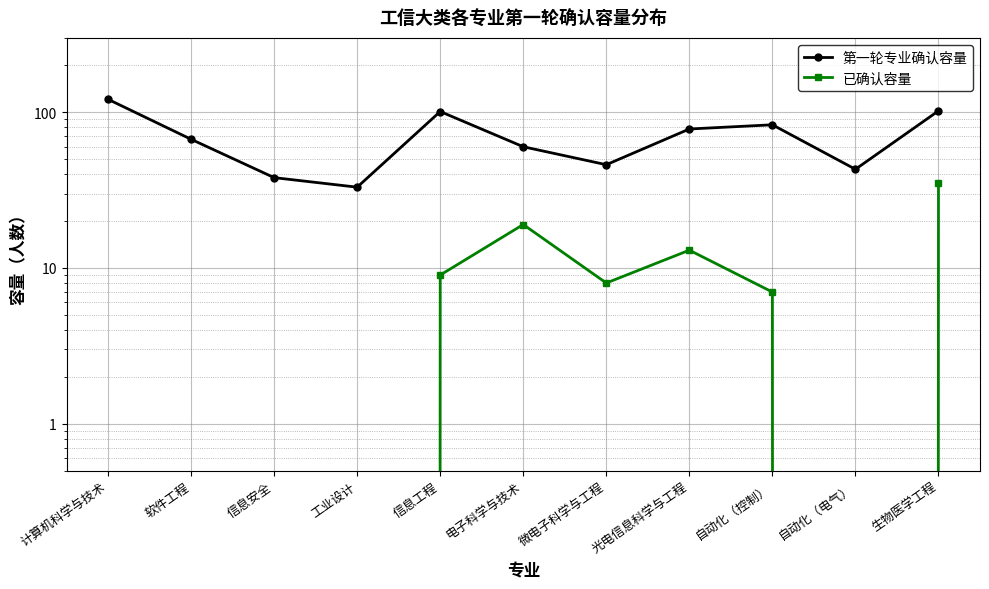

What is the label of the 6th point from the left?

电子科学与技术